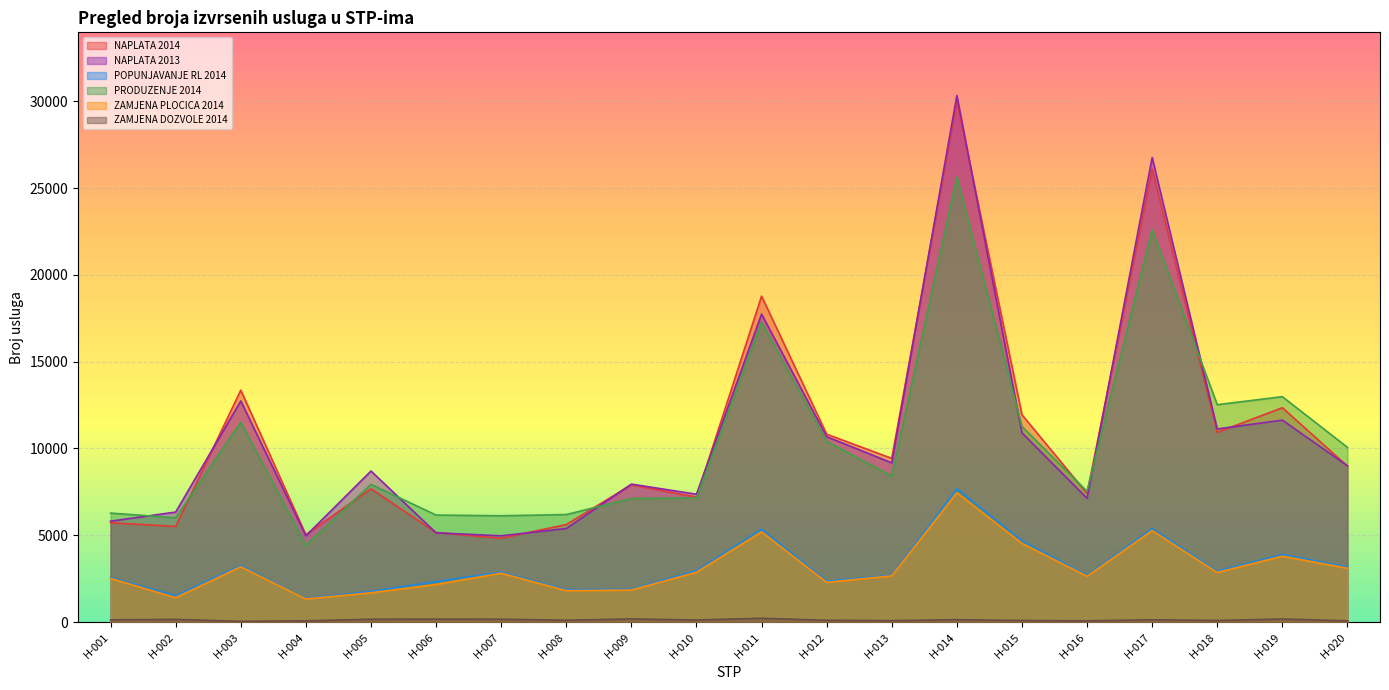

At H-019, list the series in order from smallest to largest.

ZAMJENA DOZVOLE 2014, ZAMJENA PLOCICA 2014, POPUNJAVANJE RL 2014, NAPLATA 2013, NAPLATA 2014, PRODUZENJE 2014